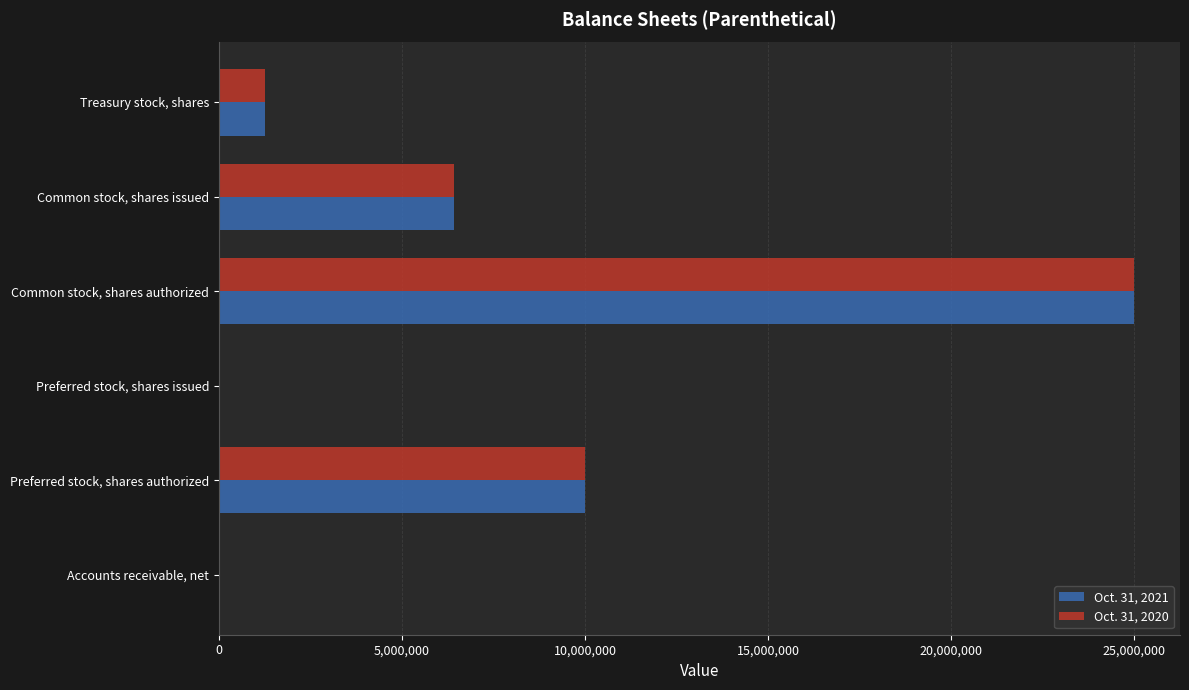

At which category is the sum across all series the highest?

Common stock, shares authorized